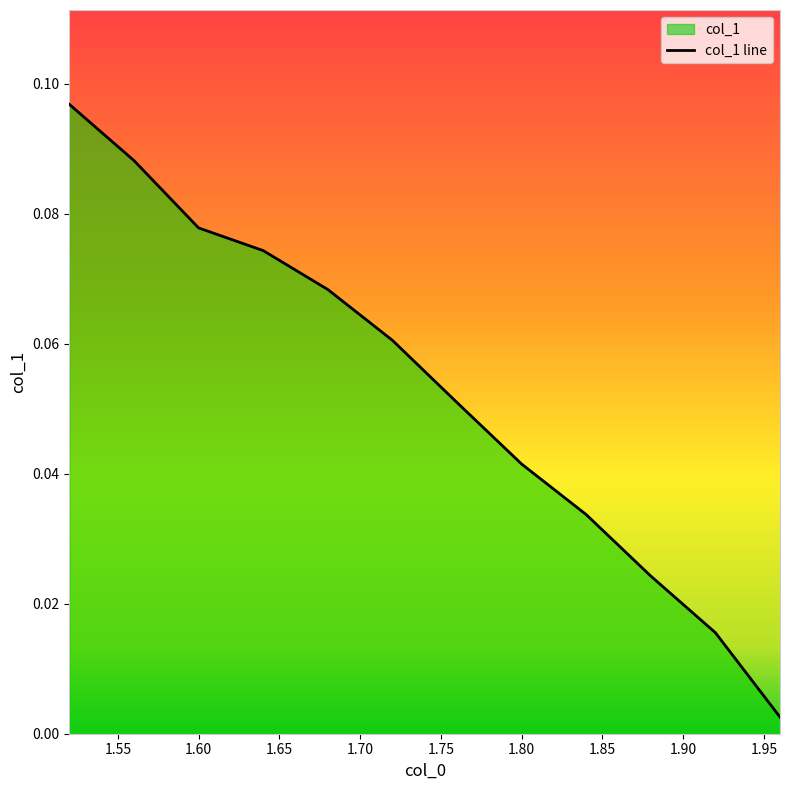

True or false: there are more than 1 points higher than both neighbors.

False